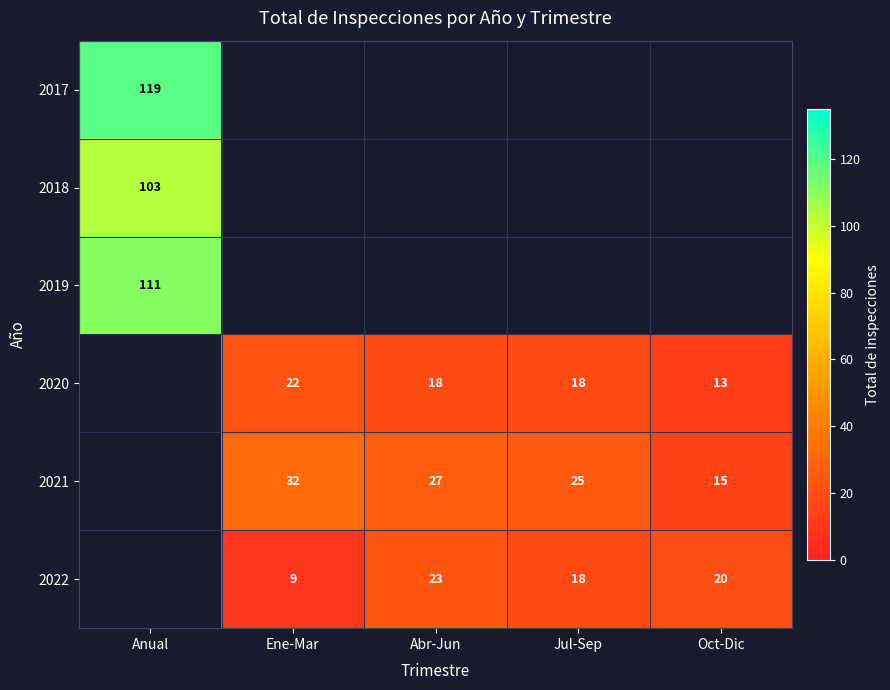

Between Oct-Dic and Anual, which is larger?

Anual